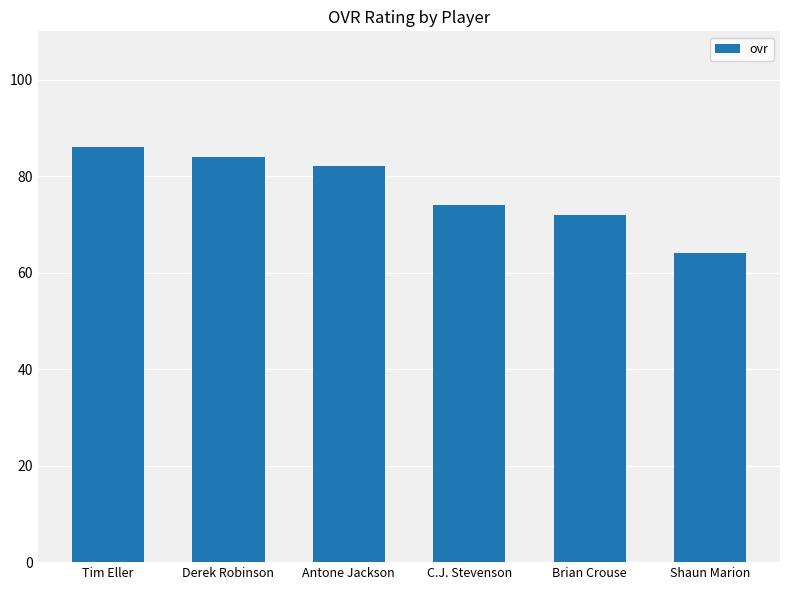

Which category has the lowest value across all series?

Shaun Marion